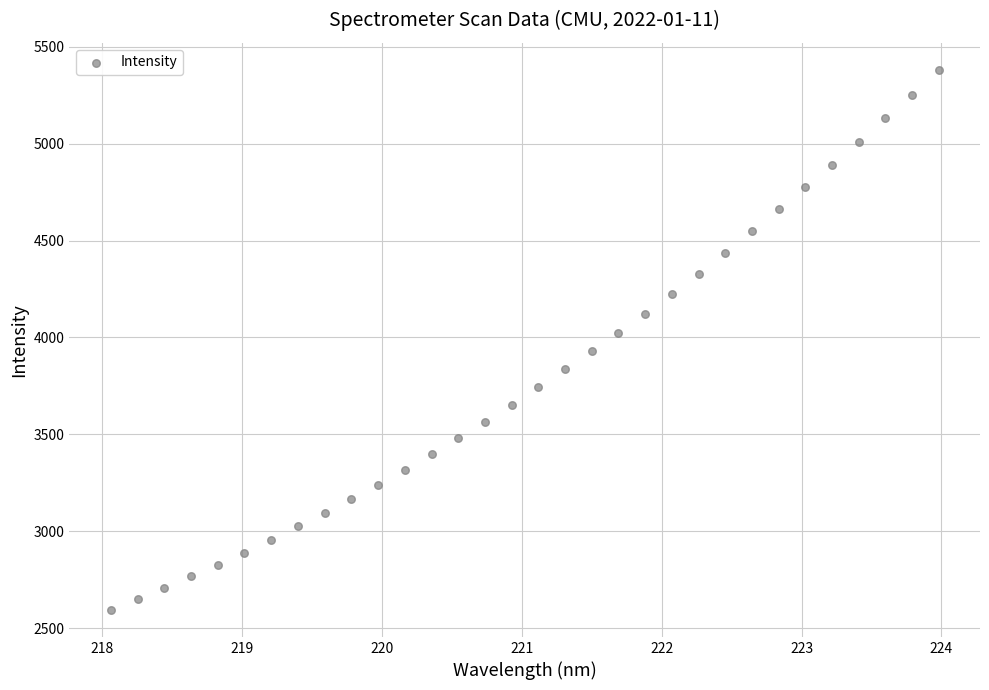

What is the range of X values (max minus min)?

5.9